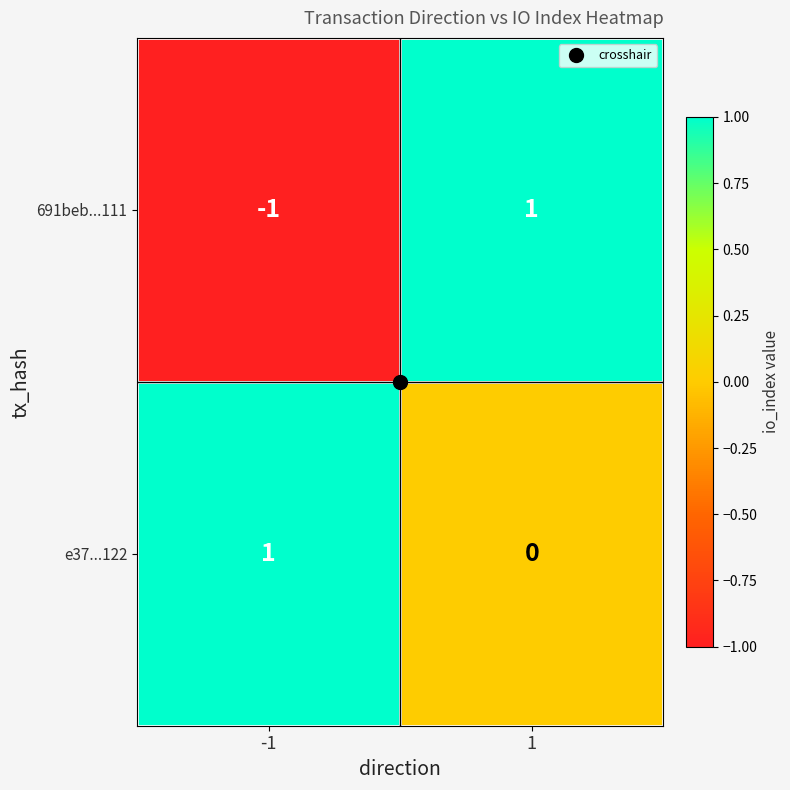

Which series has the widest spread of values?

691beb...111